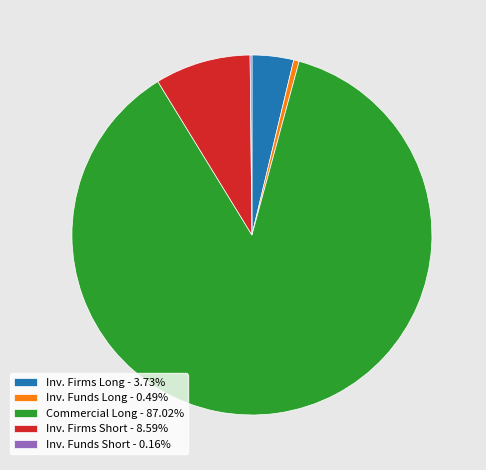

Is there any slice that represents more than half of the pie?

Yes